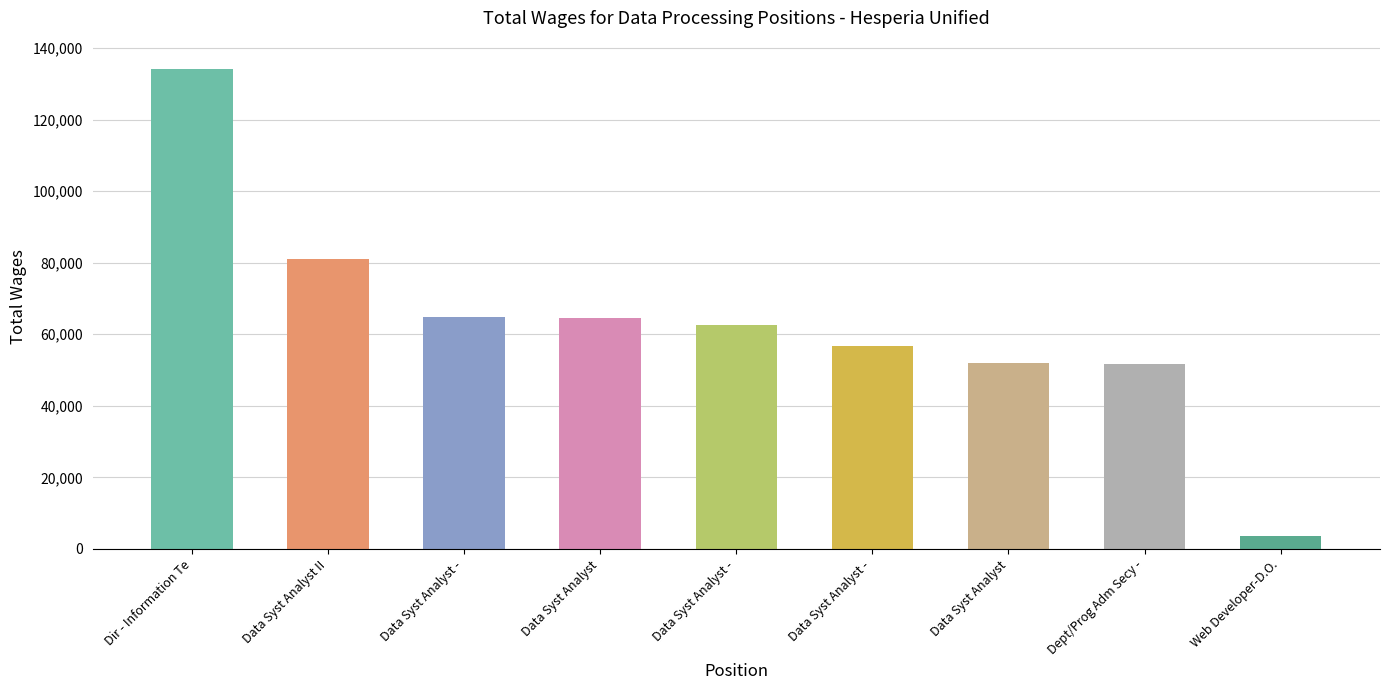

How many bars are there in total?

9